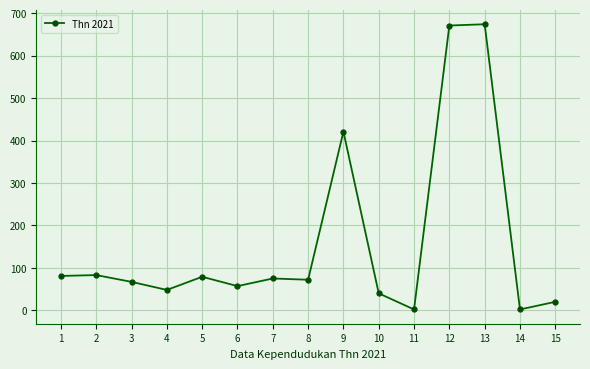

What is the sum of the values at 2 and 11?

85